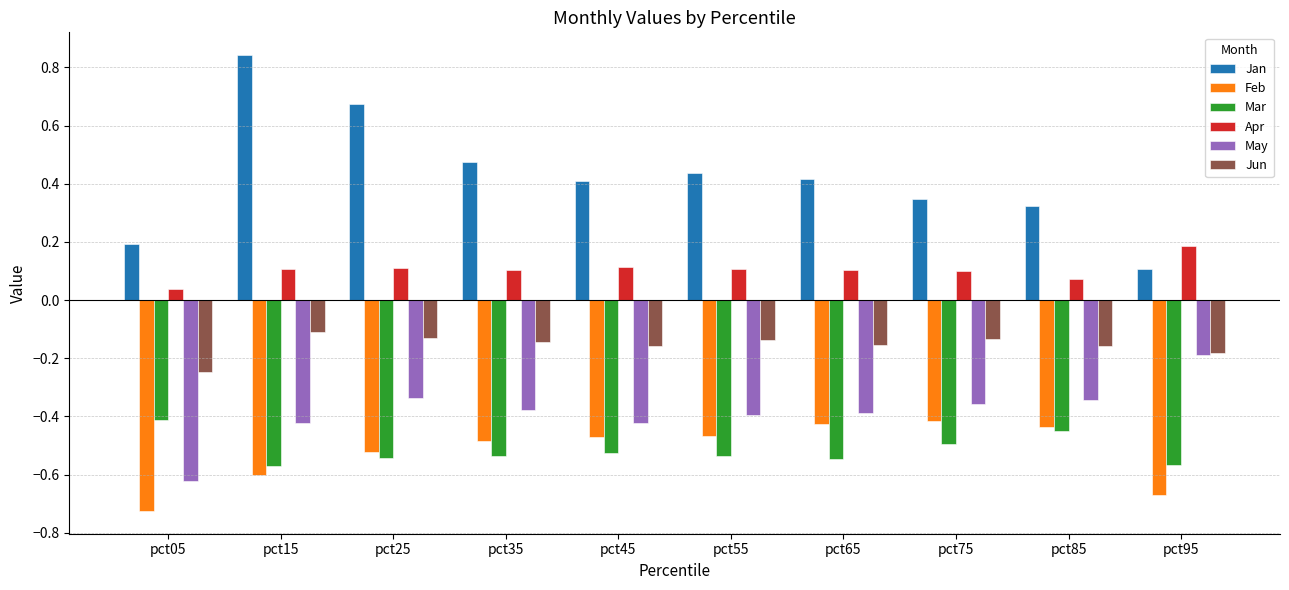

Count the Apr values in the range 0 to 1.

10